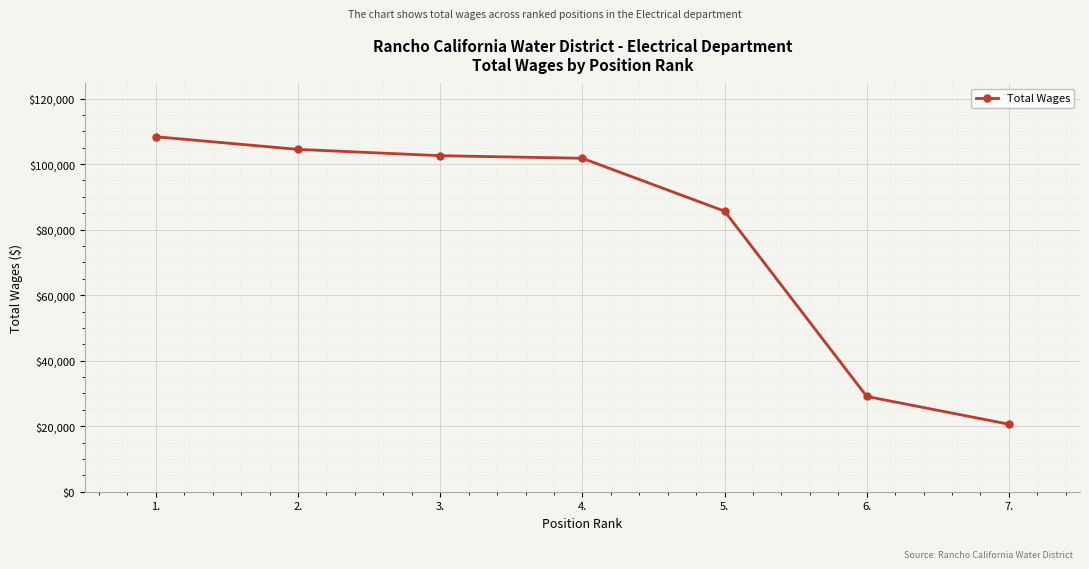

What is the maximum value shown in the chart?

108357